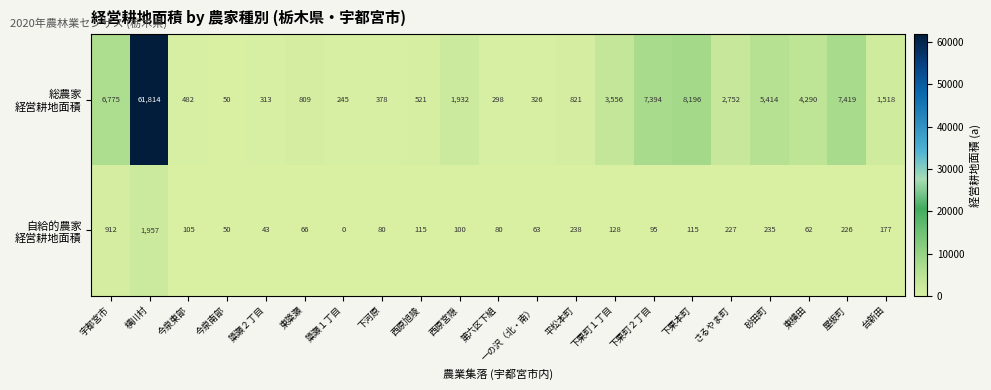

How many series are shown in this chart?

2